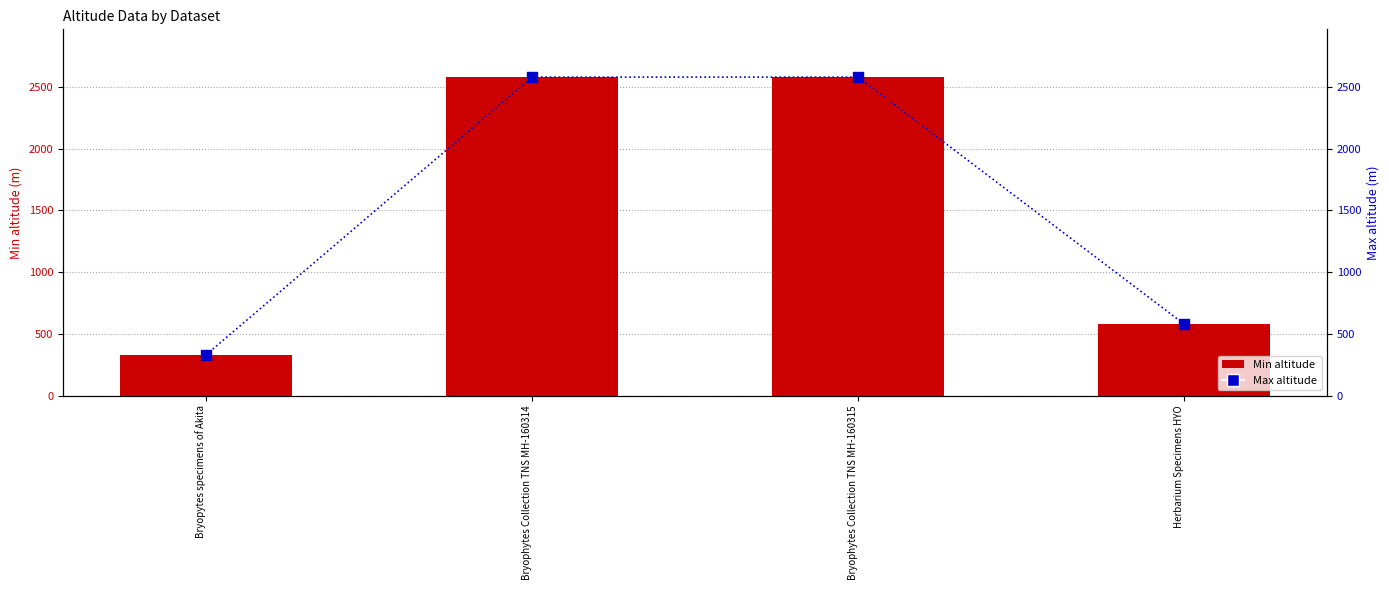

What is the total value across all series at Herbarium Specimens HYO?

1160